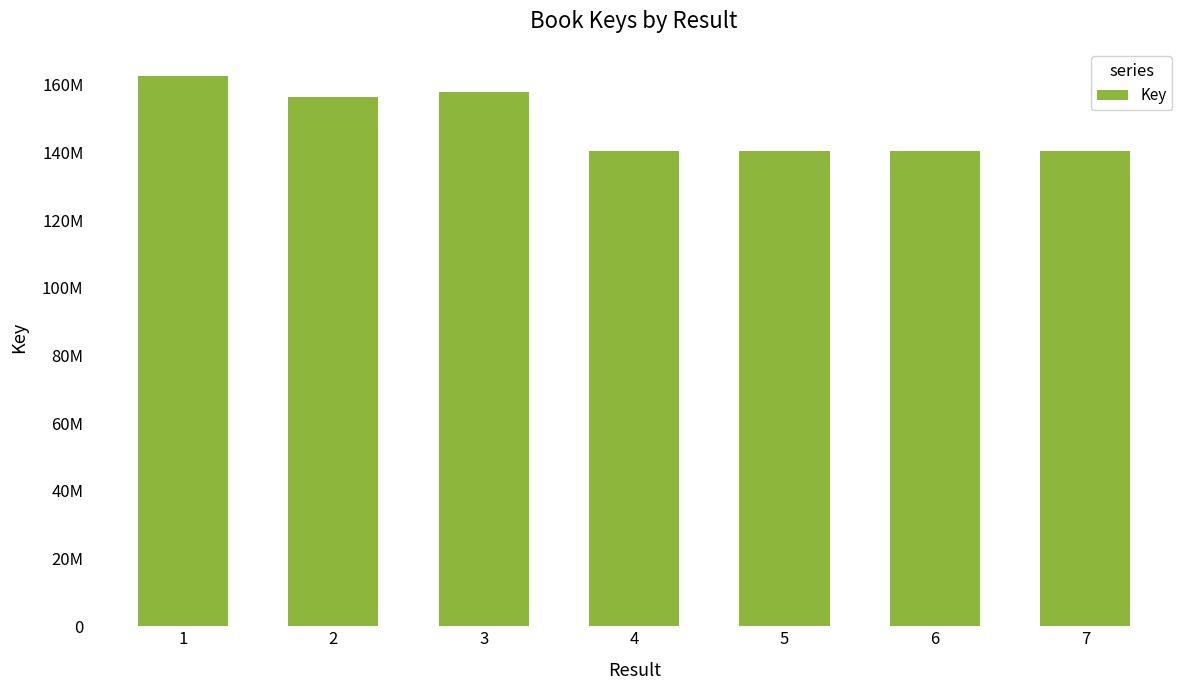

What is the greatest value displayed?

162537097